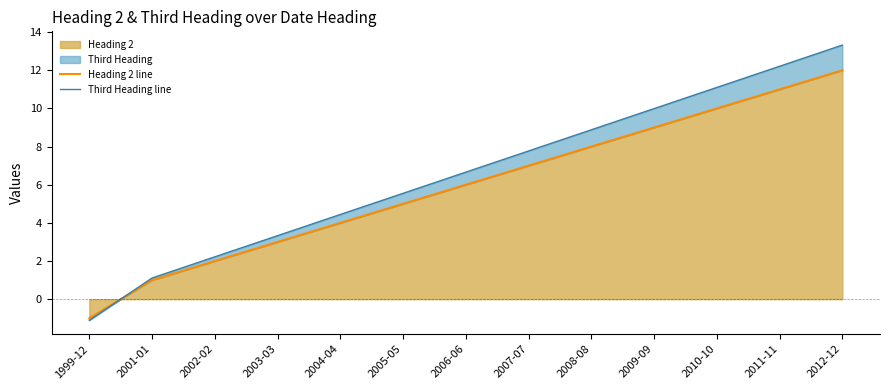

At which label is Third Heading line closest to 6?

2005-05